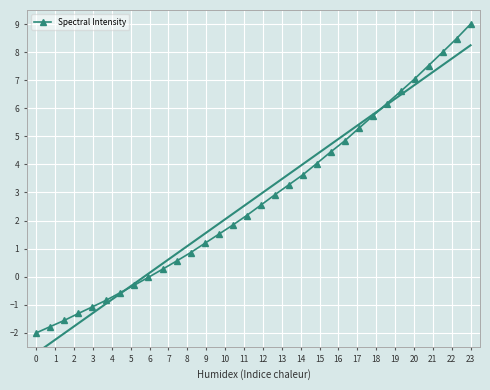

What is the lowest value of the Spectral Intensity series?

-2.0